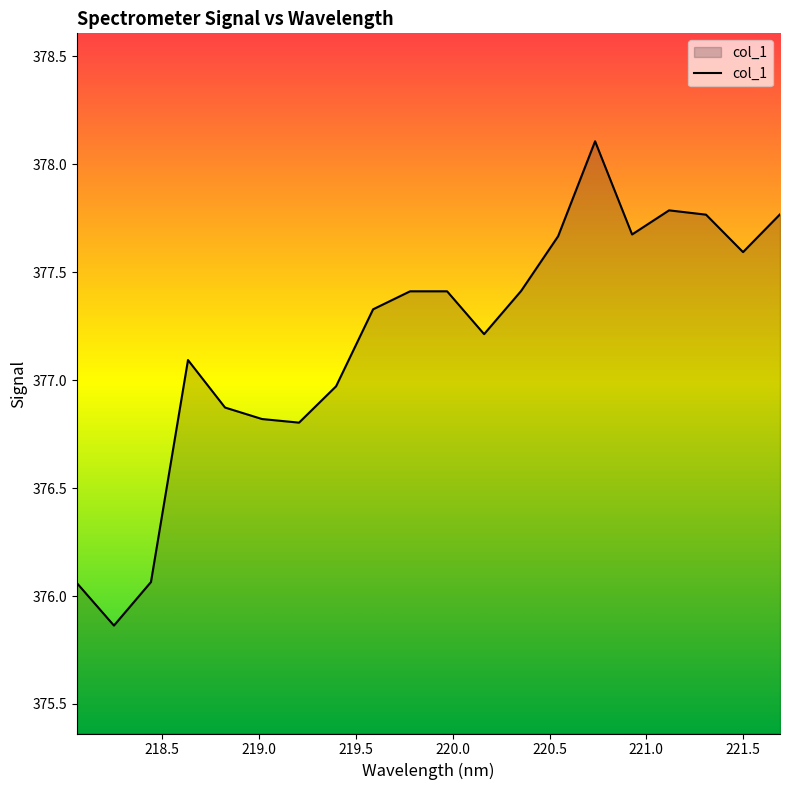

What is the maximum value shown in the chart?

378.1